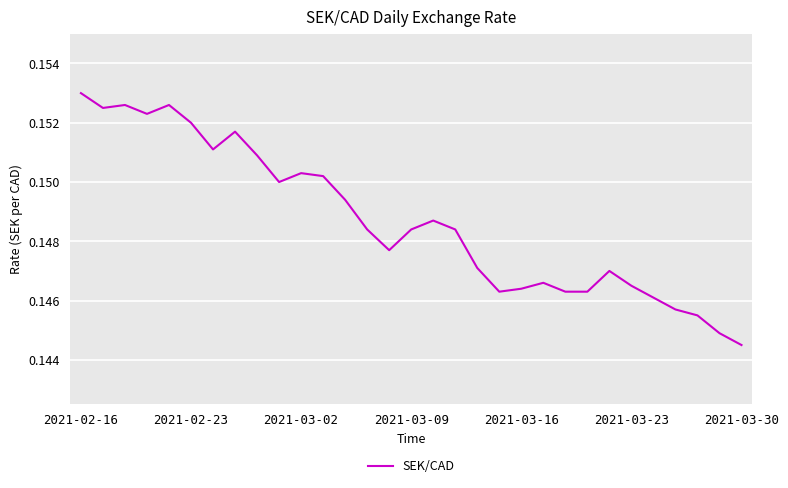

Count the values in the range 0 to 1.

31